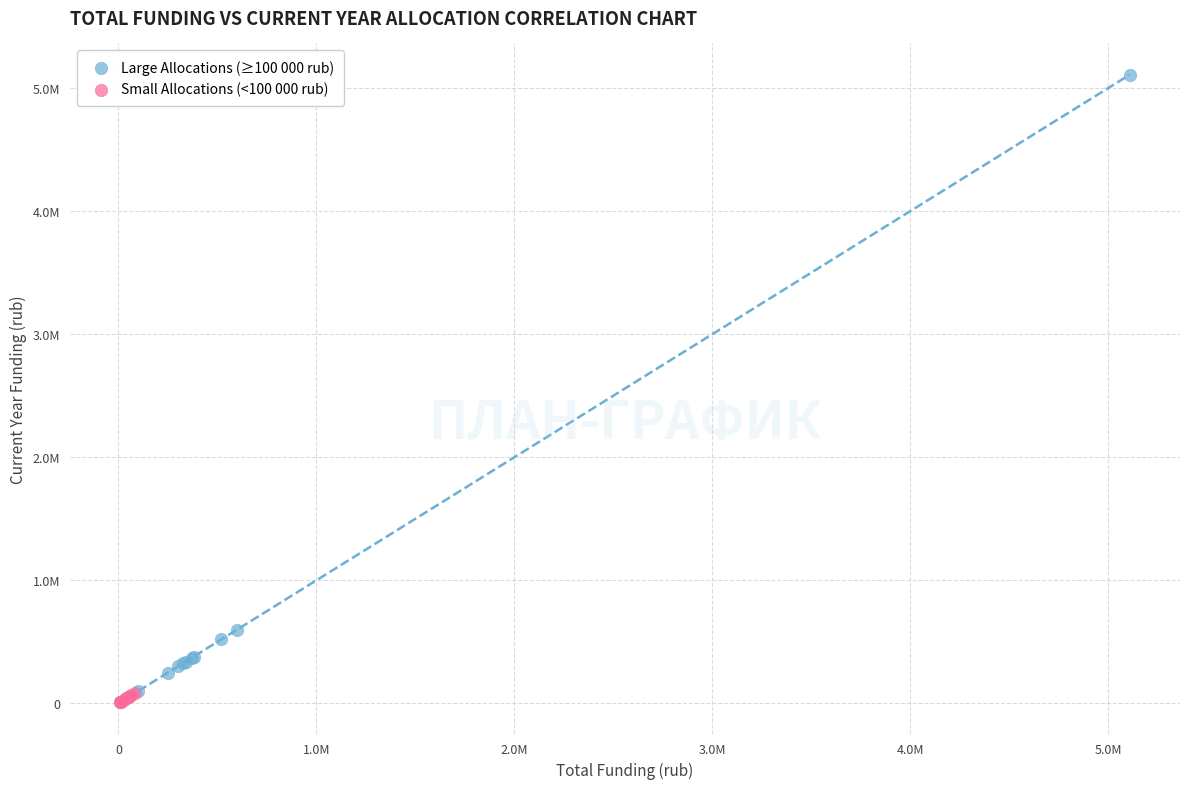

Which series has the widest spread of Y values?

Large Allocations (≥100 000 rub)